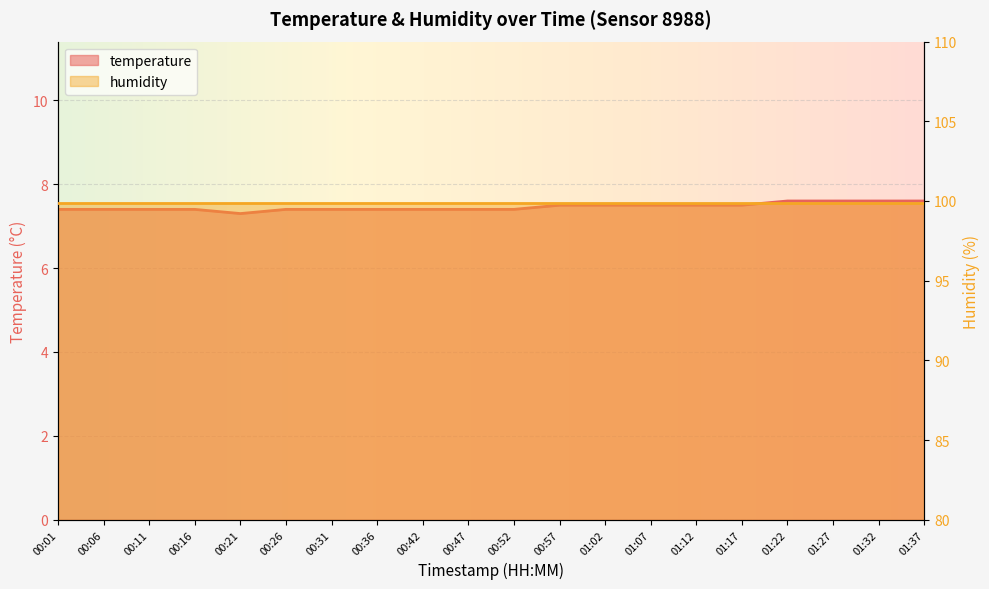

List the labels in order of value, smallest first.

00:21, 00:01, 00:06, 00:11, 00:16, 00:26, 00:31, 00:36, 00:42, 00:47, 00:52, 00:57, 01:02, 01:07, 01:12, 01:17, 01:22, 01:27, 01:32, 01:37